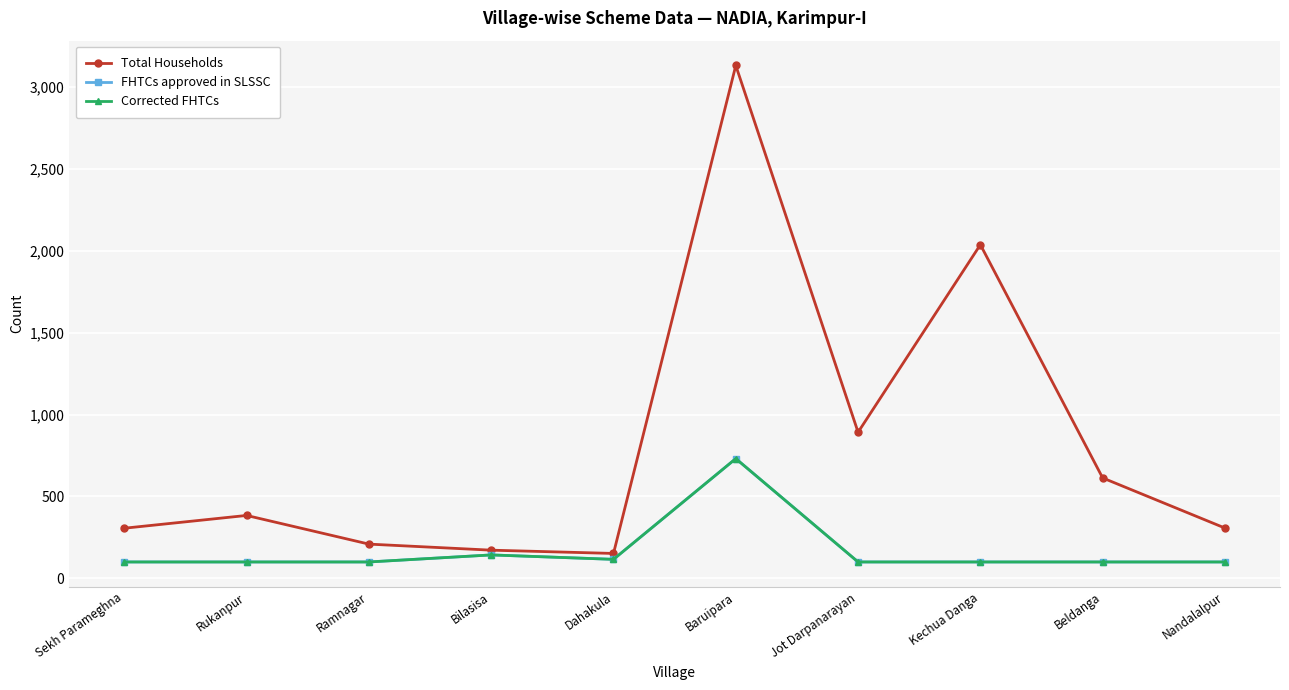

Which series has the largest total across all categories?

Total Households